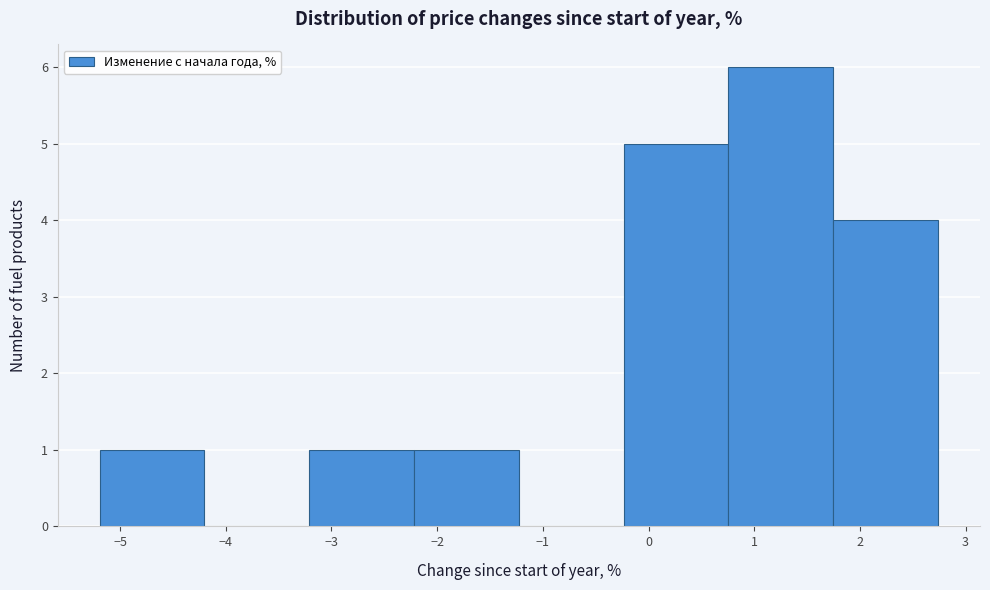

What is the height of the bar covering -5.2 to -4.2 on the x-axis? Neither the bar edges nor the heights are printed on the chart, so give them approximately, as read against the axes.

1